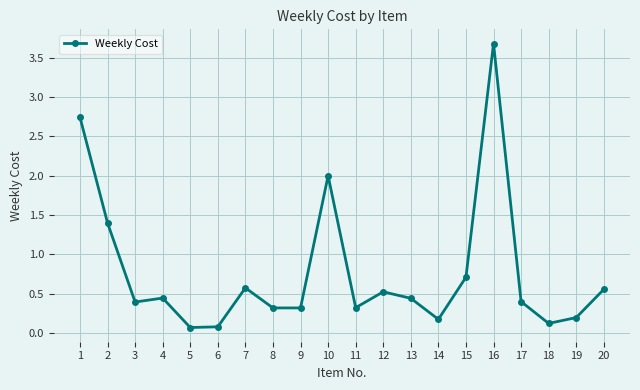

True or false: the data shows 0.1 at 6.

True